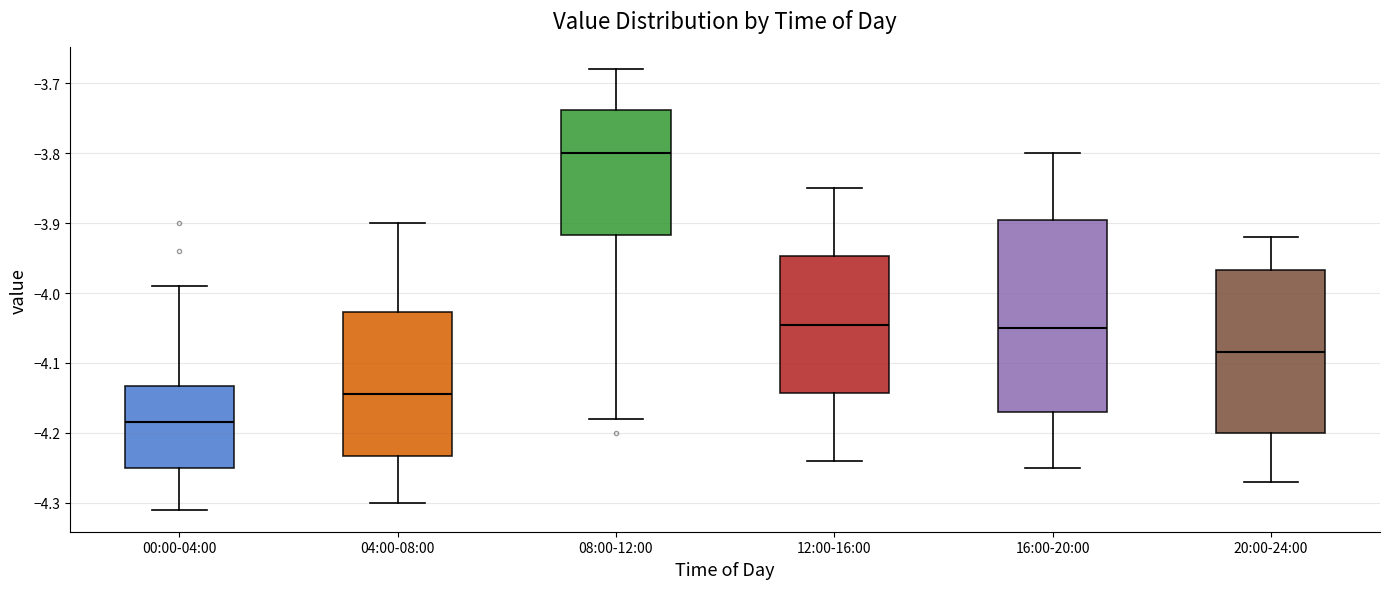

Reading left to right, transcribe this box plot: for each box, give where its median line is, the range the box spans, and where its two whiskers end, as read against the y-axis. The values are not printed on the chart, so give them approximately, as read against the axis.

00:00-04:00: median -4.18, box -4.25 to -4.13, whiskers -4.31 to -3.99
04:00-08:00: median -4.14, box -4.23 to -4.03, whiskers -4.30 to -3.90
08:00-12:00: median -3.80, box -3.92 to -3.74, whiskers -4.18 to -3.68
12:00-16:00: median -4.04, box -4.14 to -3.95, whiskers -4.24 to -3.85
16:00-20:00: median -4.05, box -4.17 to -3.89, whiskers -4.25 to -3.80
20:00-24:00: median -4.08, box -4.20 to -3.97, whiskers -4.27 to -3.92